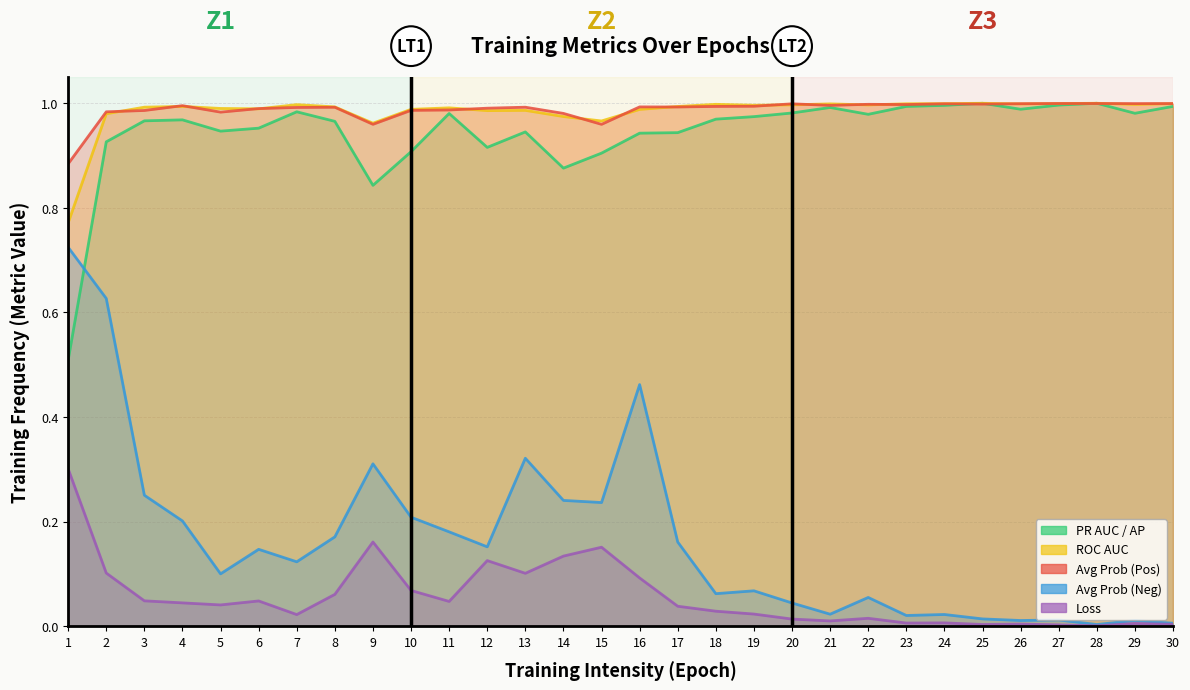

At which category does pr_auc_ap reach its first local peak?

4